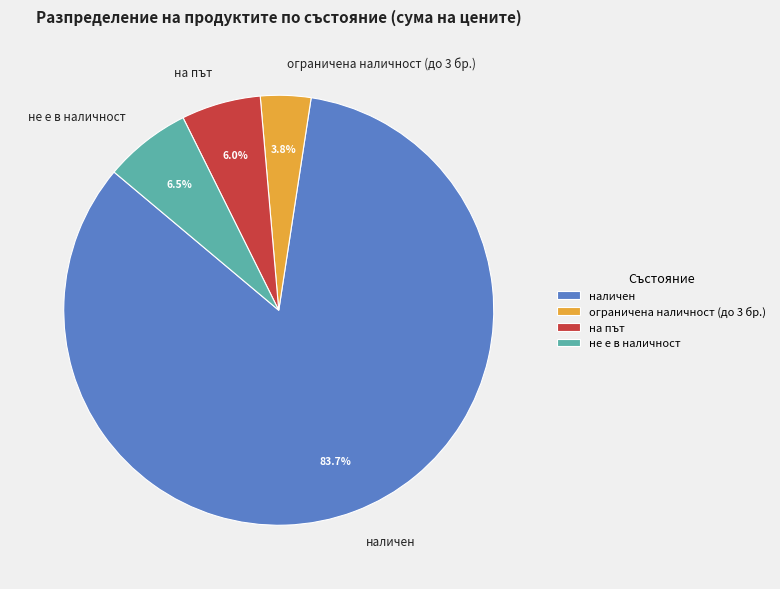

How many segments does this pie chart have?

4